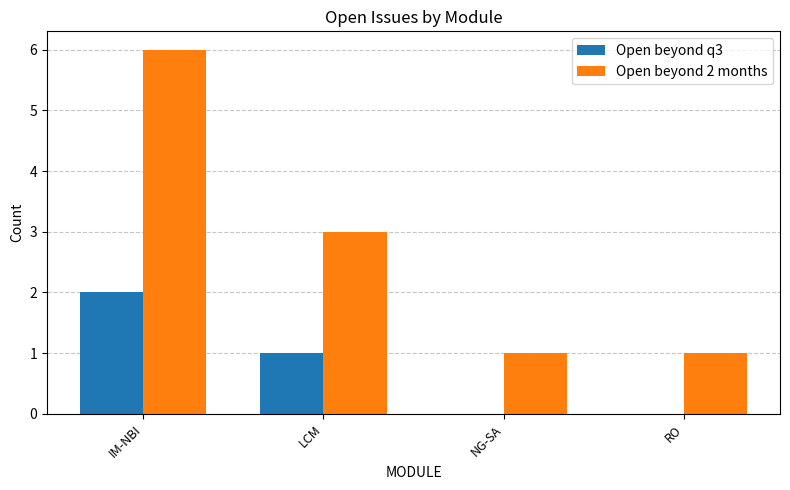

Which series has the largest total across all categories?

Open beyond 2 months